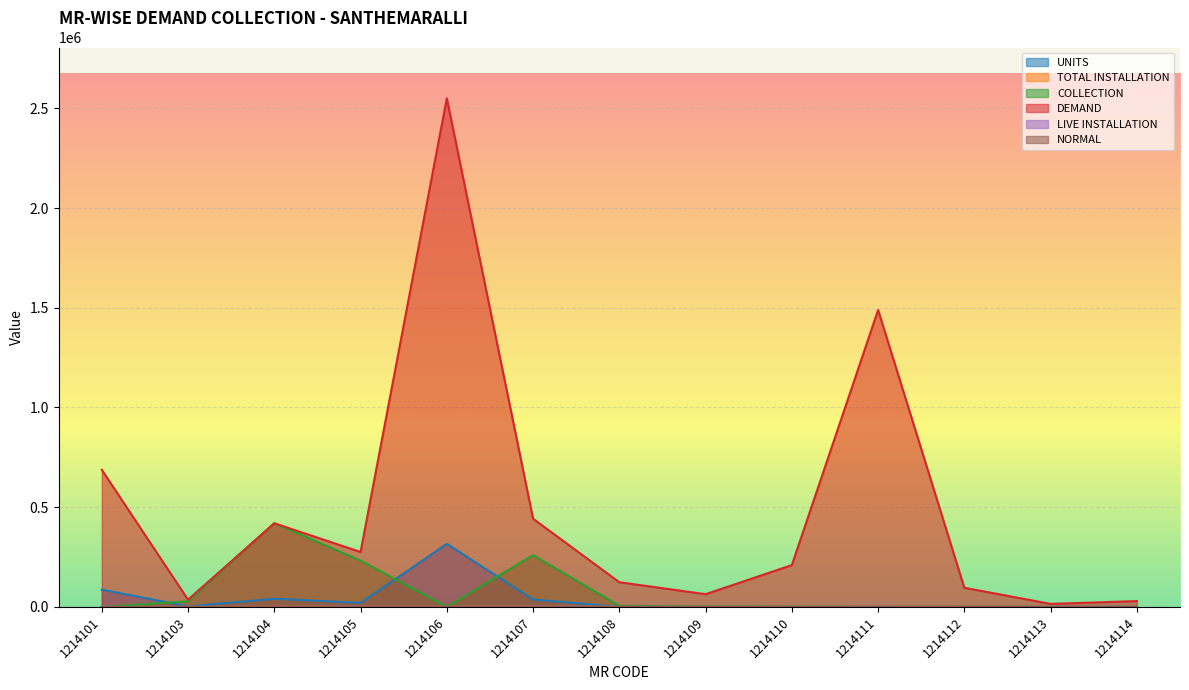

Which category has the lowest value in the TOTAL INSTALLATION series?

1214113